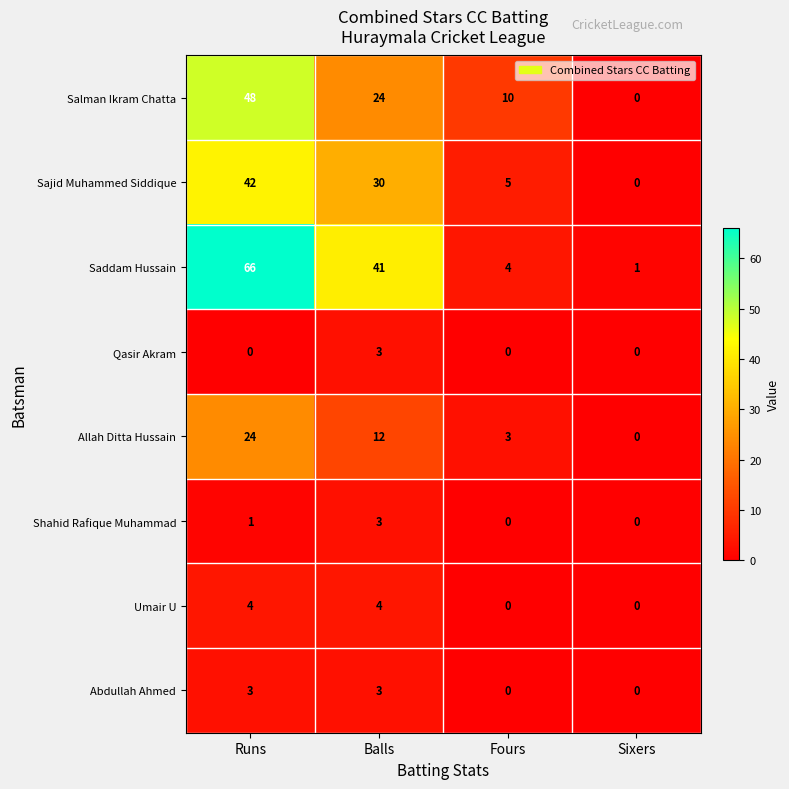

What is the difference between the second highest and minimum values in the Saddam Hussain series?

40